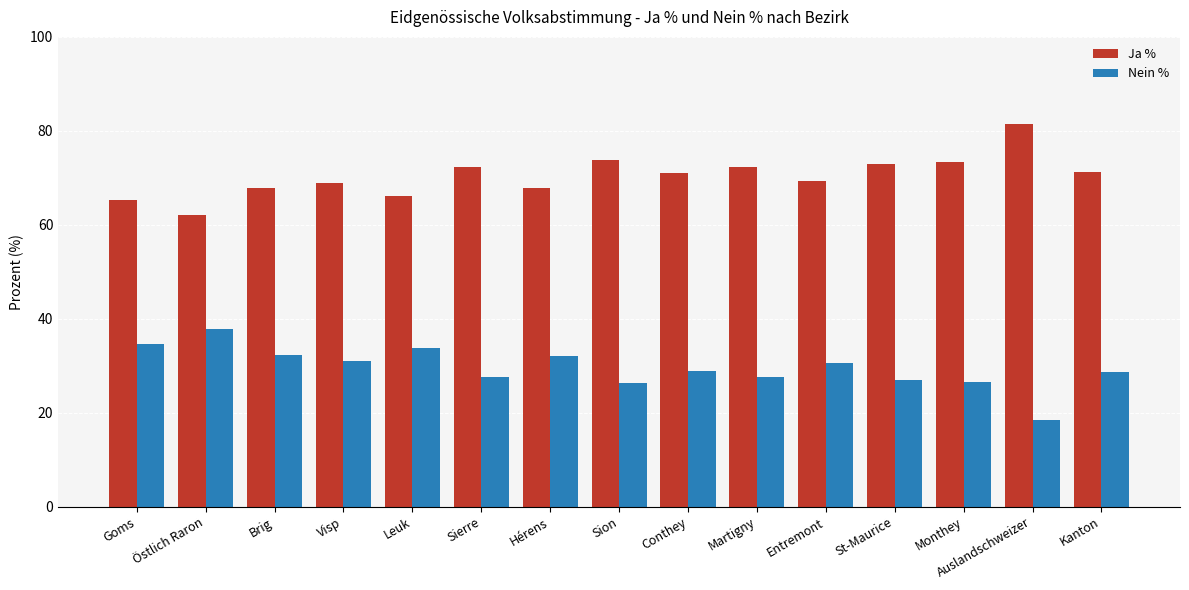

What is the difference between the highest and lowest values at St-Maurice?

46.0